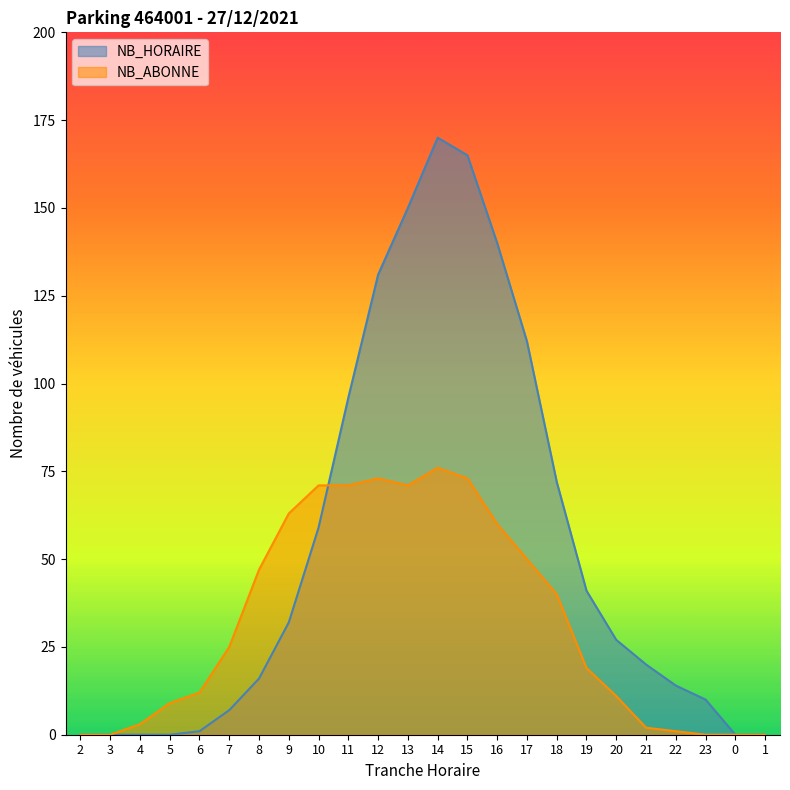

What position from the left is 5?

4